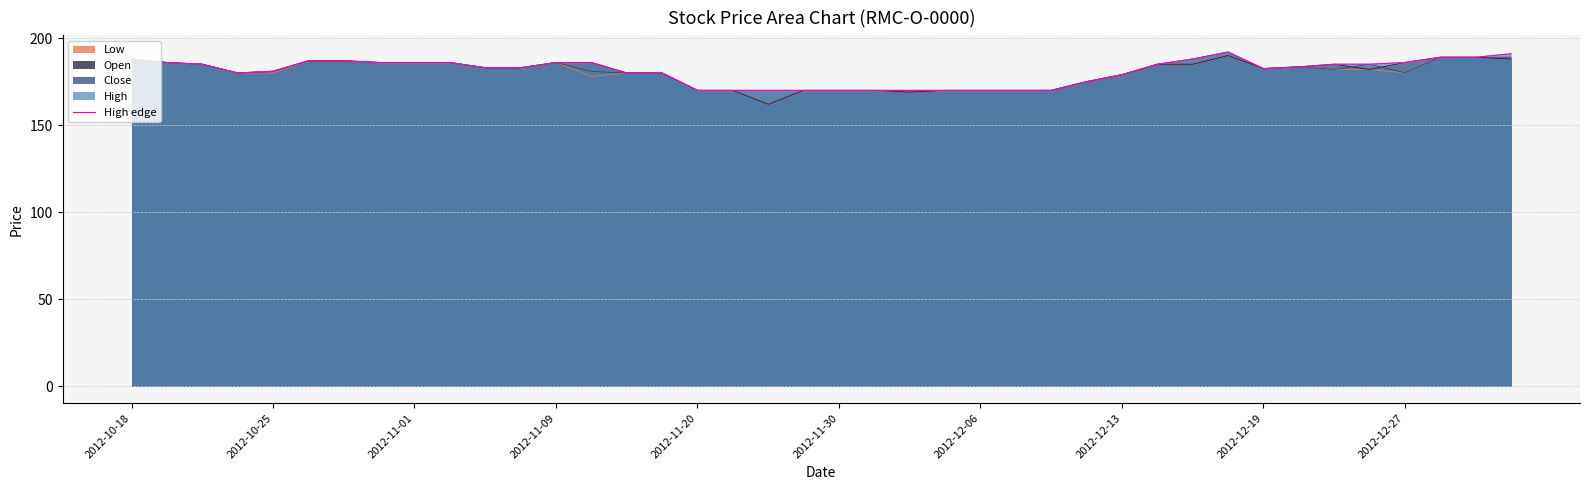

What is the difference between the maximum and minimum values?

22.0